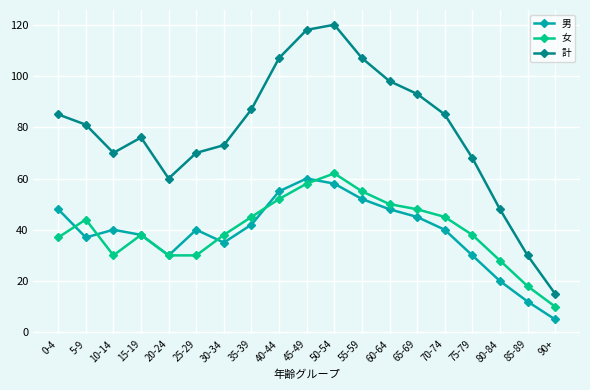

In 男, how many points are lower than both neighbors (excluding endpoints)?

3